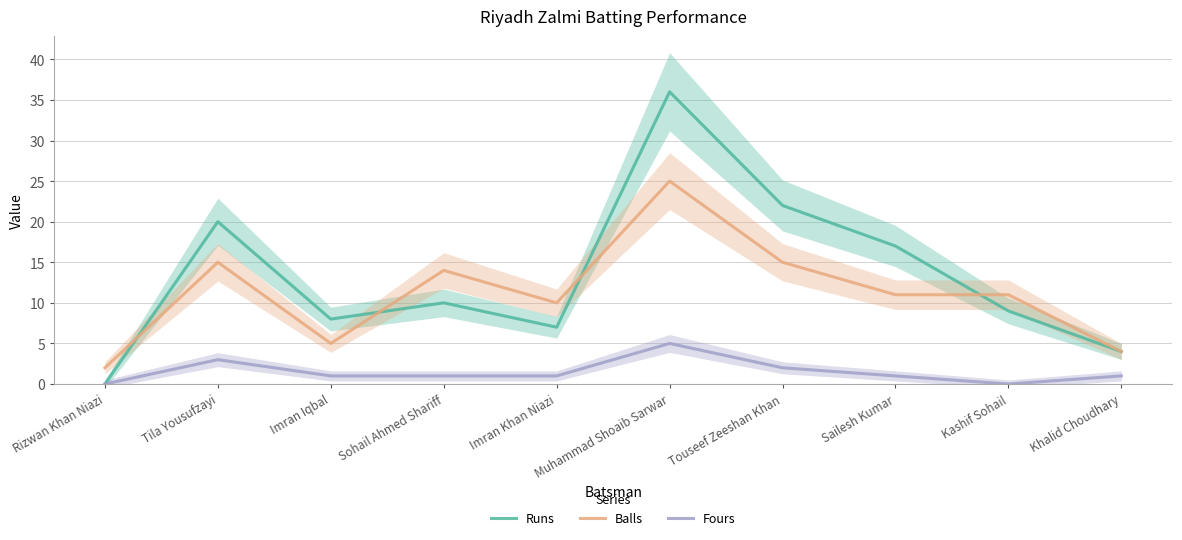

True or false: Runs and Fours cross at least once.

False